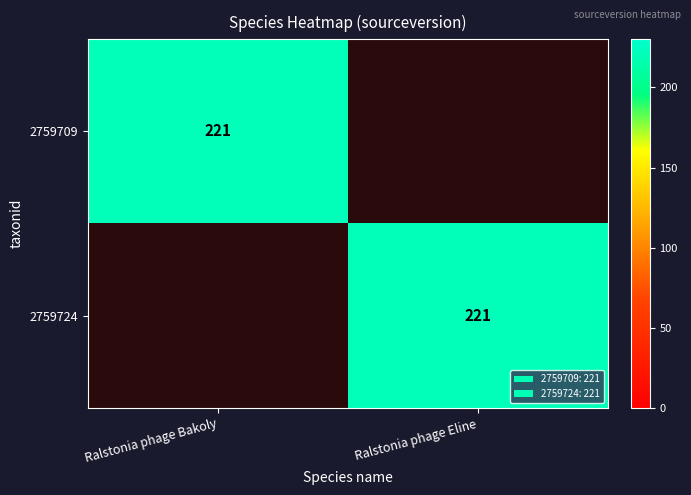

Between Ralstonia phage Bakoly and Ralstonia phage Eline, which series saw the biggest shift?

row_0